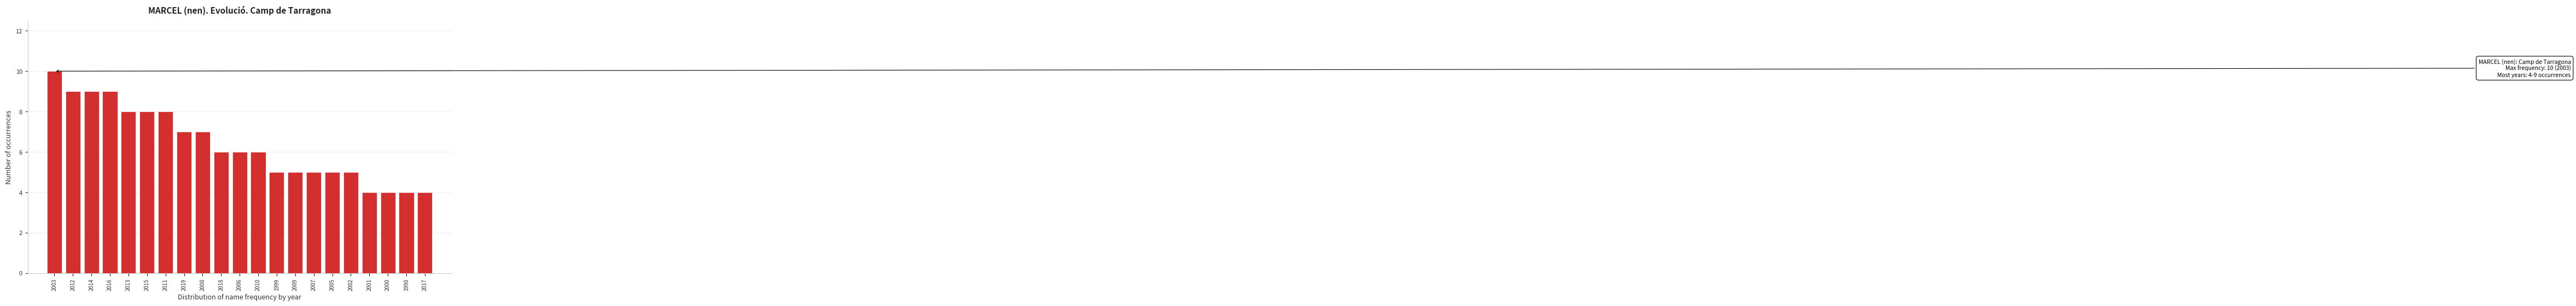

Reading left to right, list all the values displayed in this chart.

2003=10	2012=9	2014=9	2016=9	2013=8	2015=8	2011=8	2019=7	2008=7	2018=6	2006=6	2010=6	1999=5	2009=5	2007=5	2005=5	2002=5	2001=4	2000=4	1998=4	2017=4